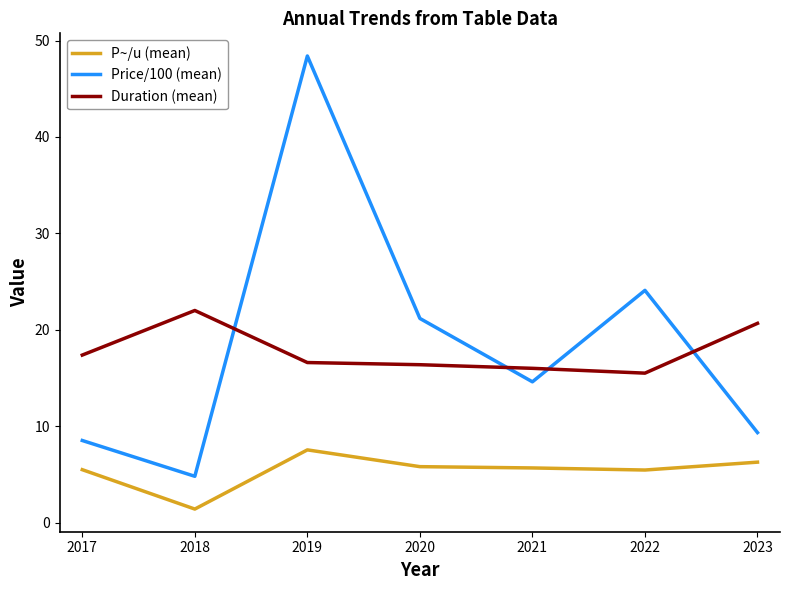

Rank the series by their maximum value, from lowest to highest.

P~/u (mean), Duration (mean), Price/100 (mean)